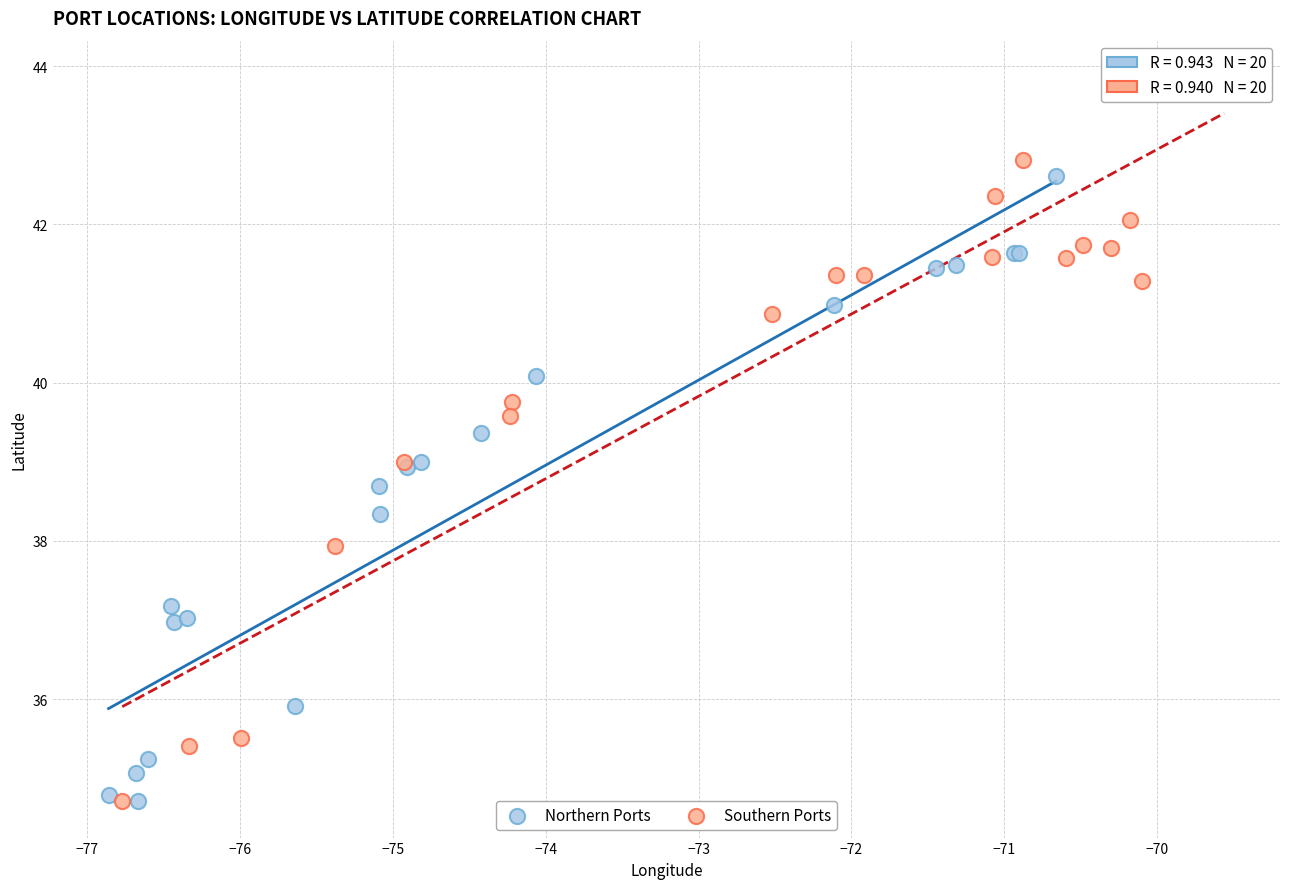

Which series has the largest Y range (max minus min)?

Southern Ports